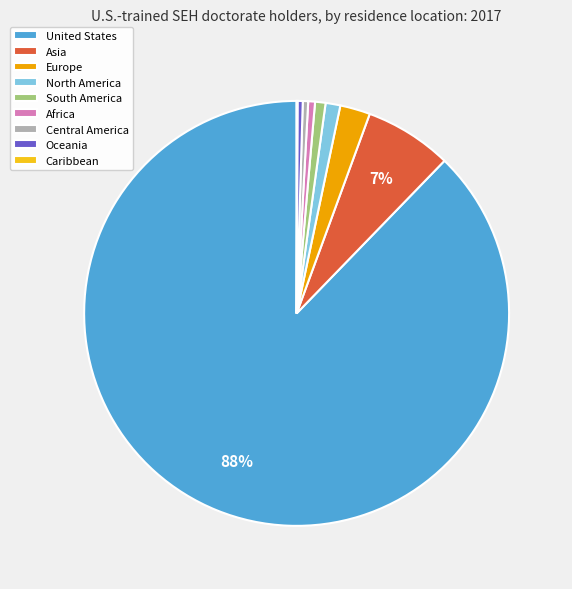

To the nearest percent, what portion does North America represent?

1%